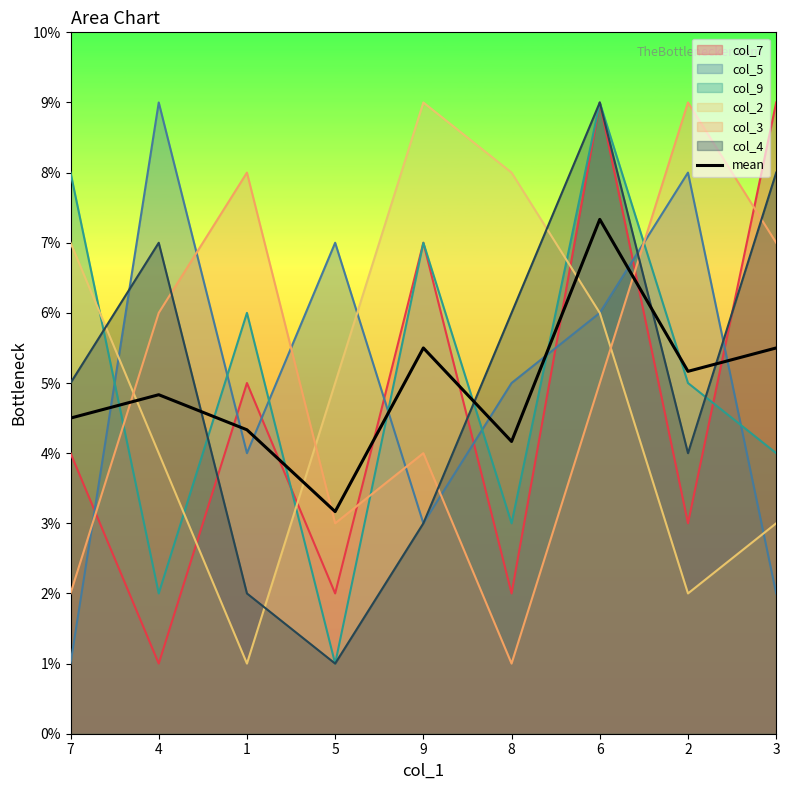

Which category has the highest value across all series?

6